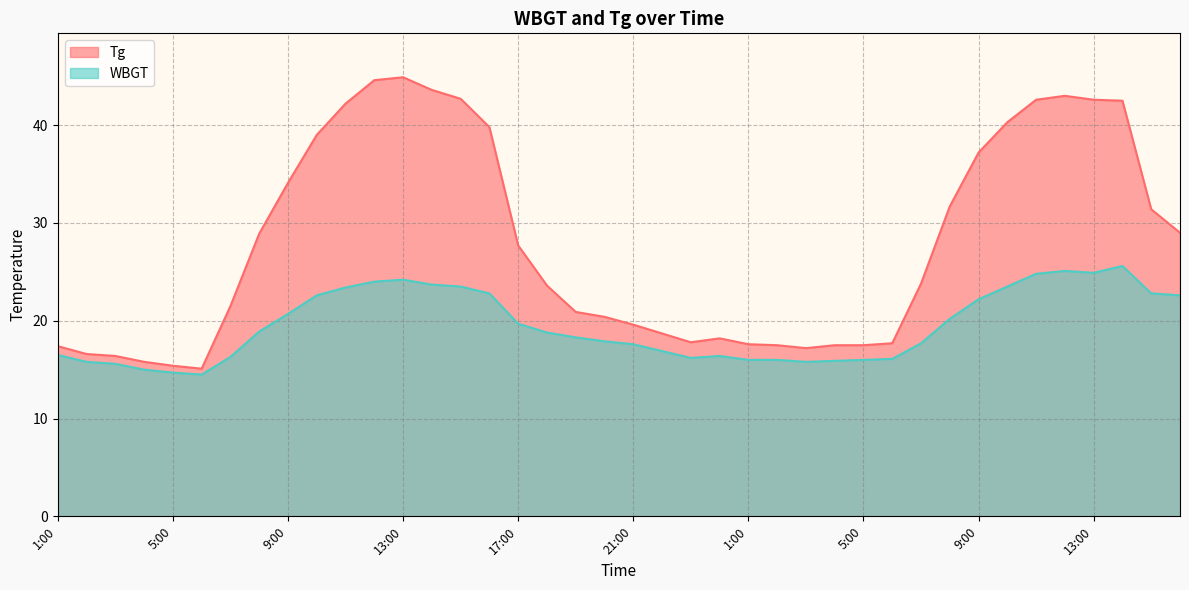

What is the label of the 27th point from the left?

3:00